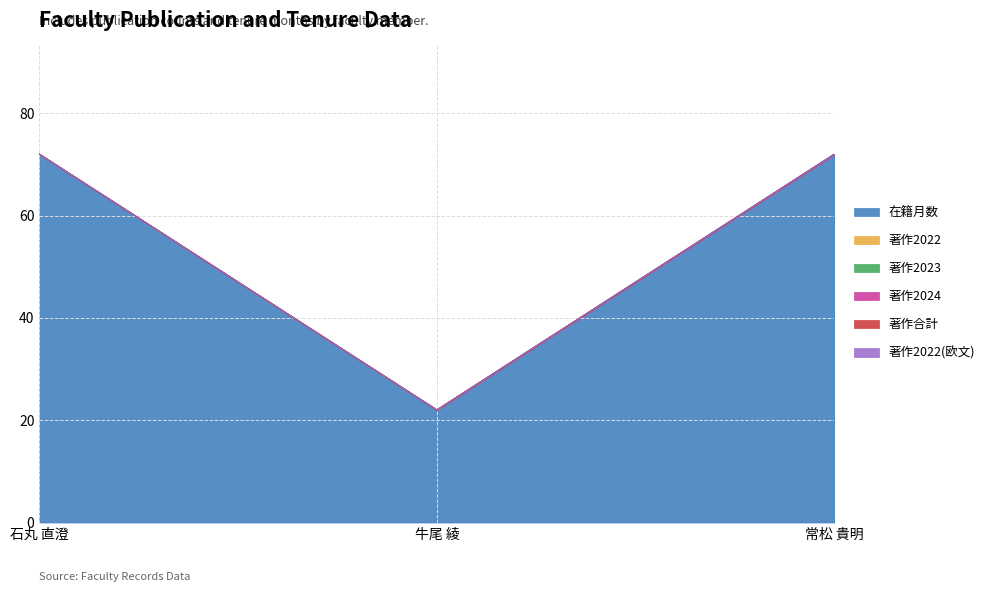

At which category is the sum across all series the highest?

石丸 直澄